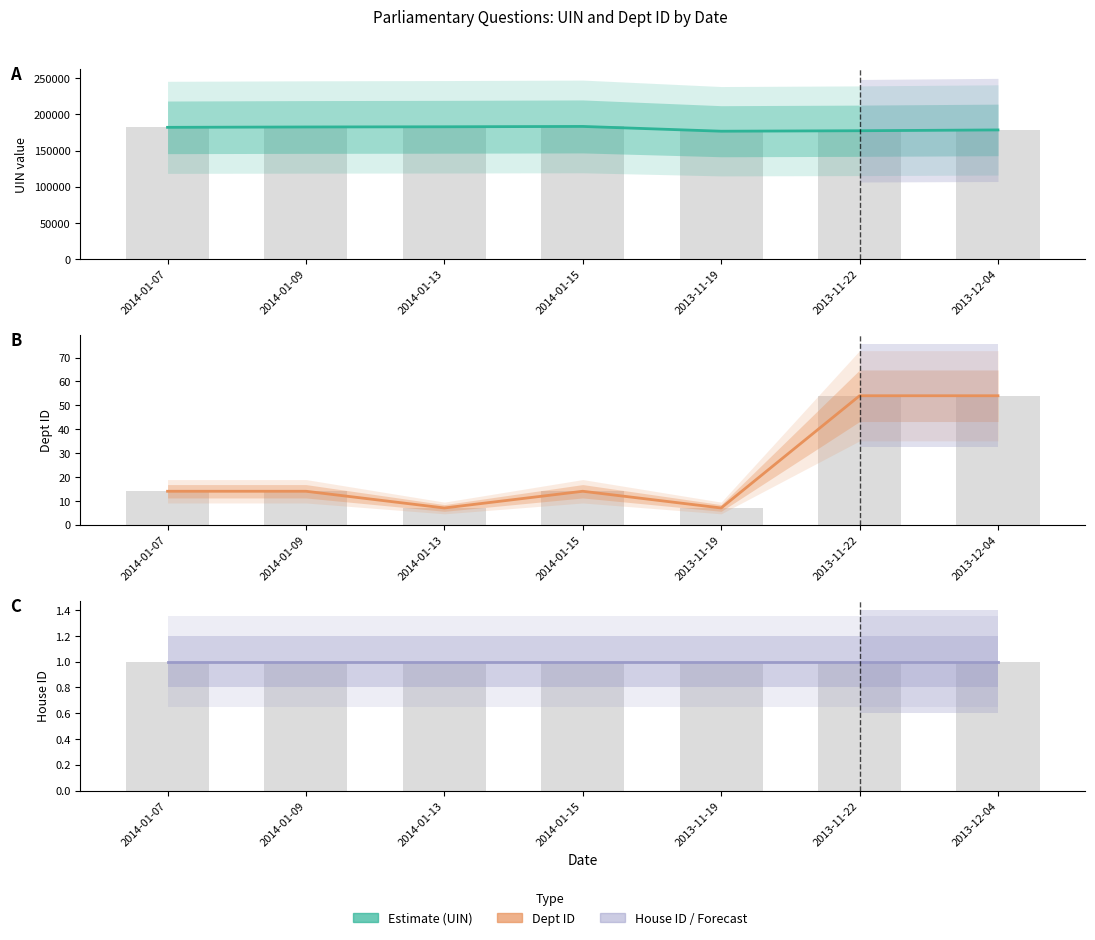

What position from the right is 2014-01-15?

4